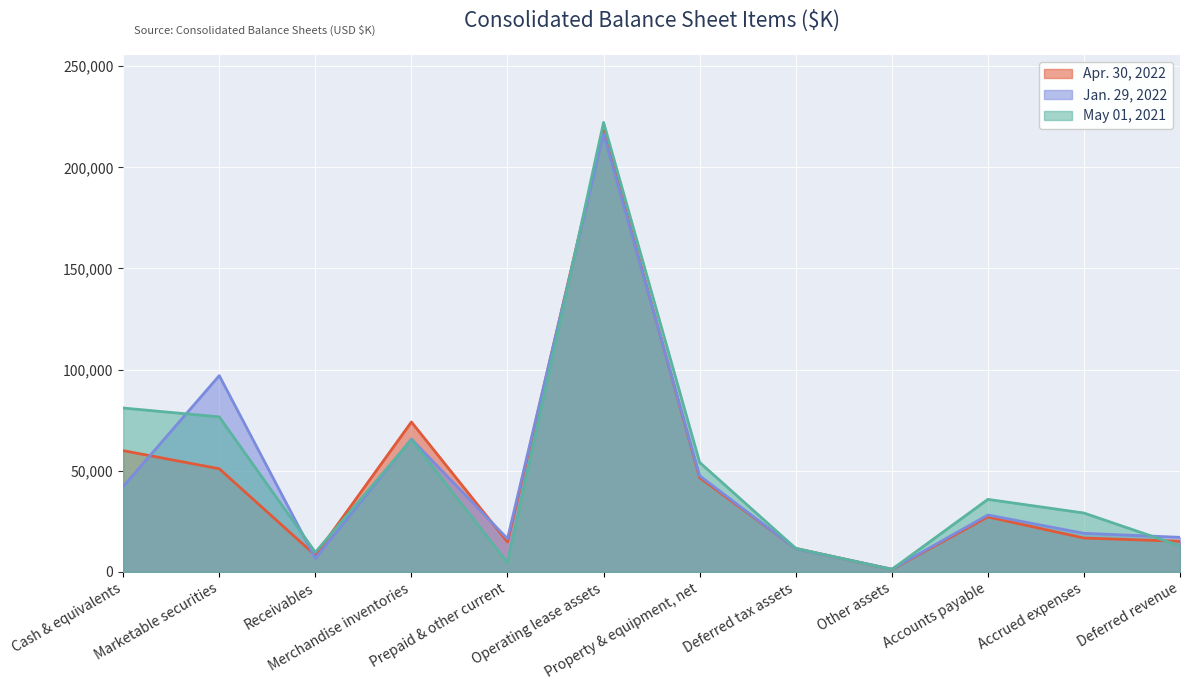

At which category is the sum across all series the highest?

Operating lease assets